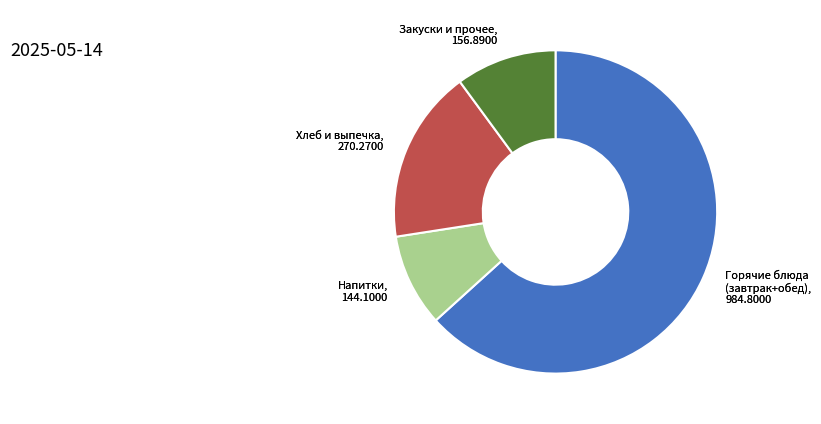

Does Горячие блюда (завтрак+обед) account for over 50% of the chart?

Yes